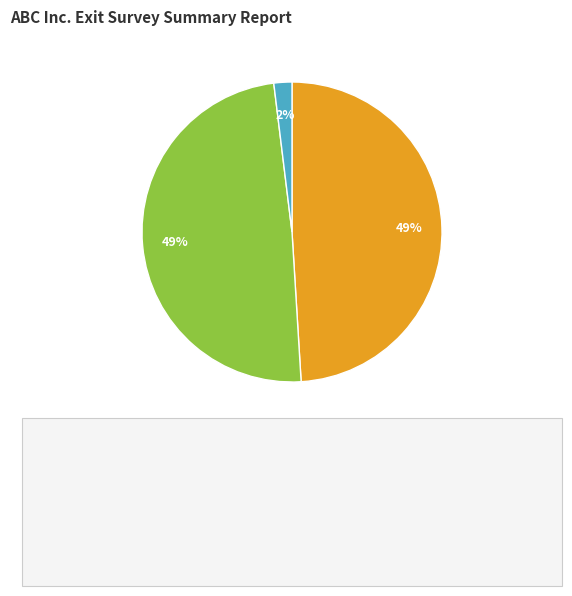

Does any single category account for the majority?

No